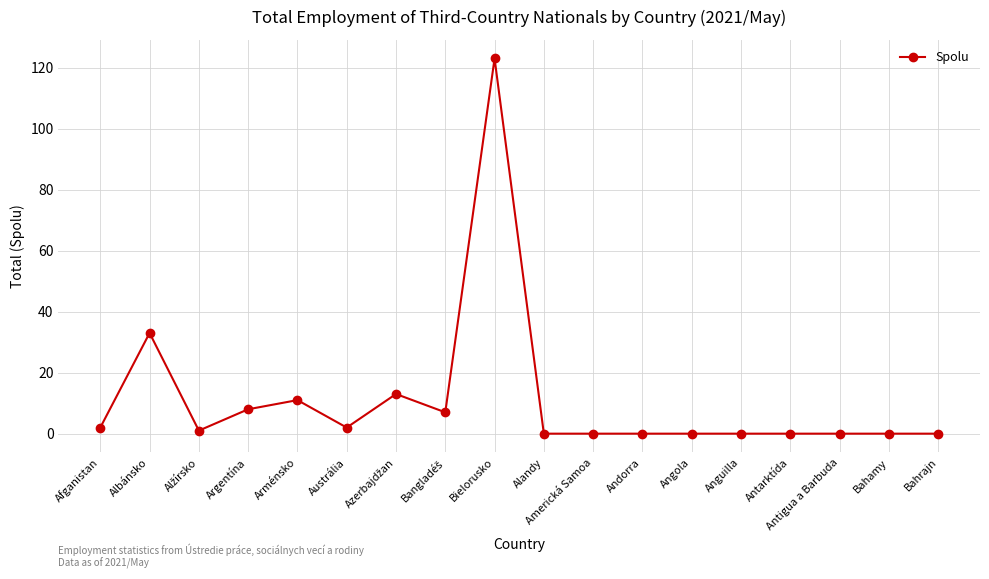

What is the greatest value displayed?

123